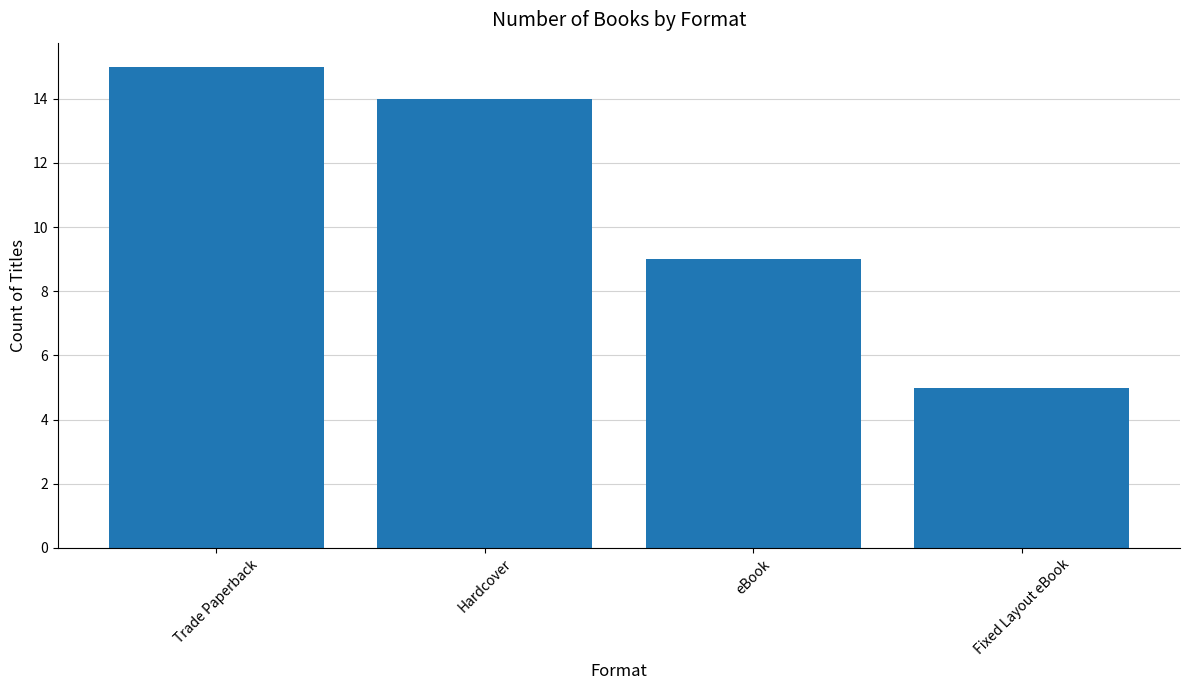

True or false: the data shows 3 at eBook.

False